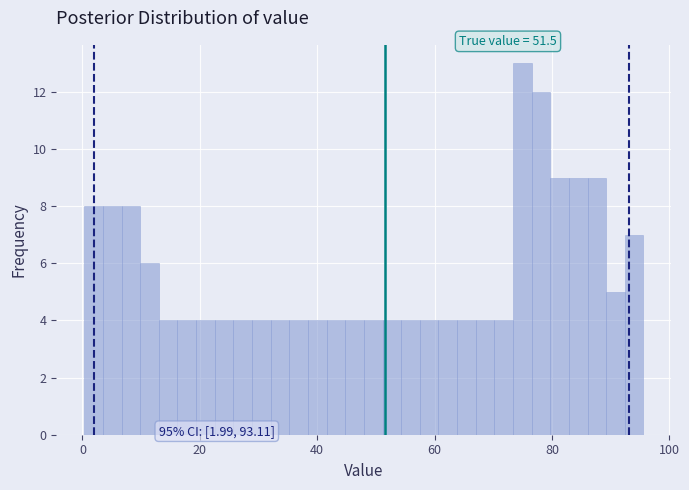

Around what value on the x-axis is the tallest bar? Give the approximate position of its centre, as read against the axis.

74